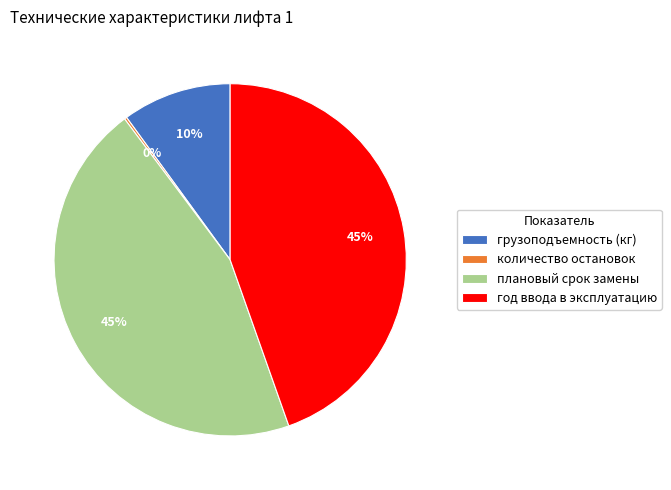

Do плановый срок замены and год ввода в эксплуатацию together represent more than half of the pie?

Yes